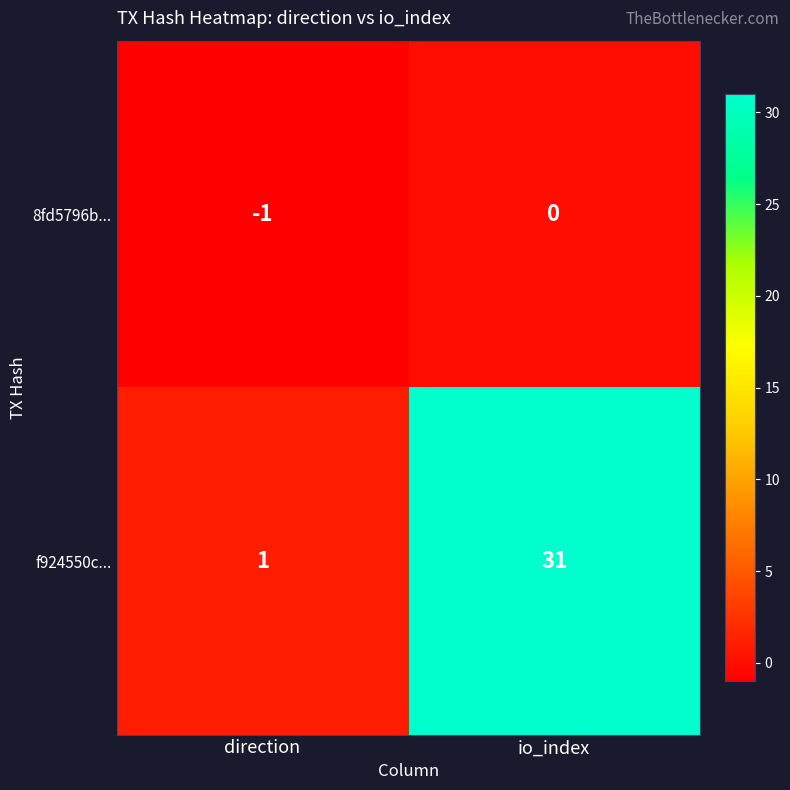

What is the maximum value shown in the chart?

31